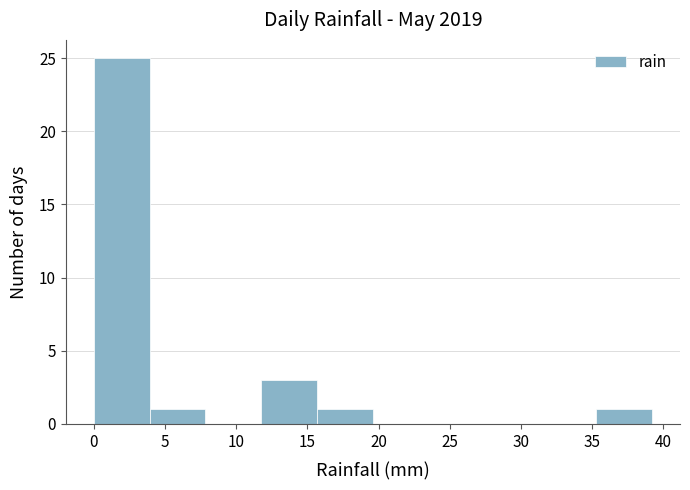

What is the height of the bar covering 4.0 to 8.0 on the x-axis? Neither the bar edges nor the heights are printed on the chart, so give them approximately, as read against the axes.

1